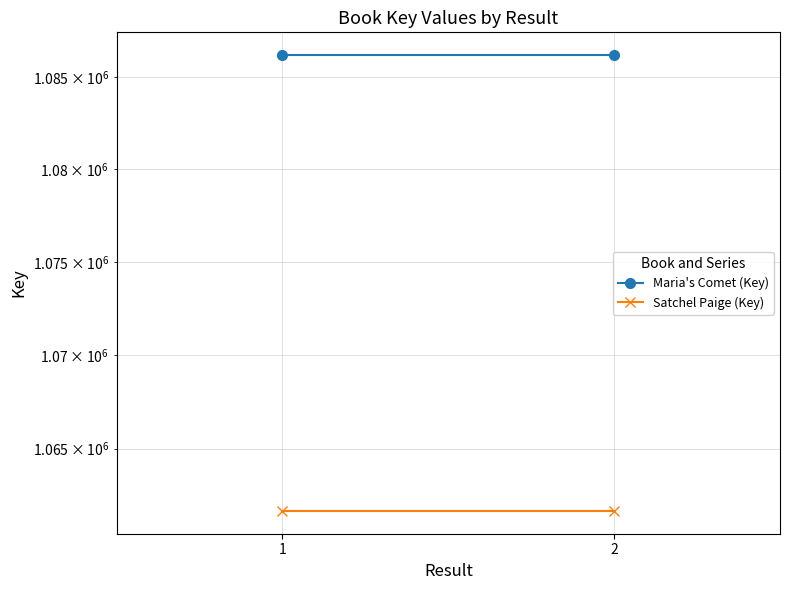

Rank the series by their maximum value, from lowest to highest.

Satchel Paige (Key), Maria's Comet (Key)